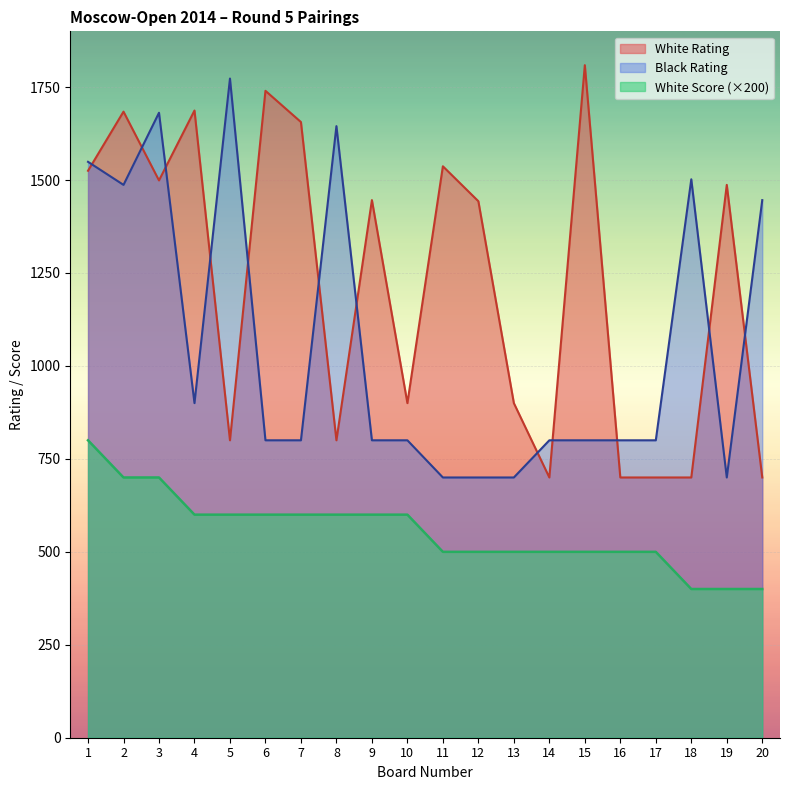

What are all the series names shown in the legend?

White Rating, Black Rating, White Score (×200)